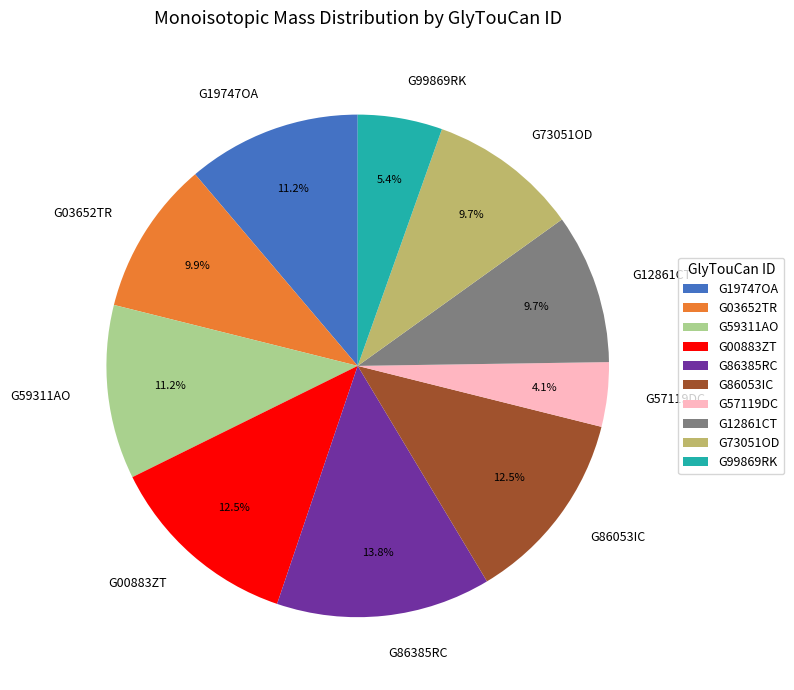

To the nearest percent, what percentage of the pie is G03652TR?

10%